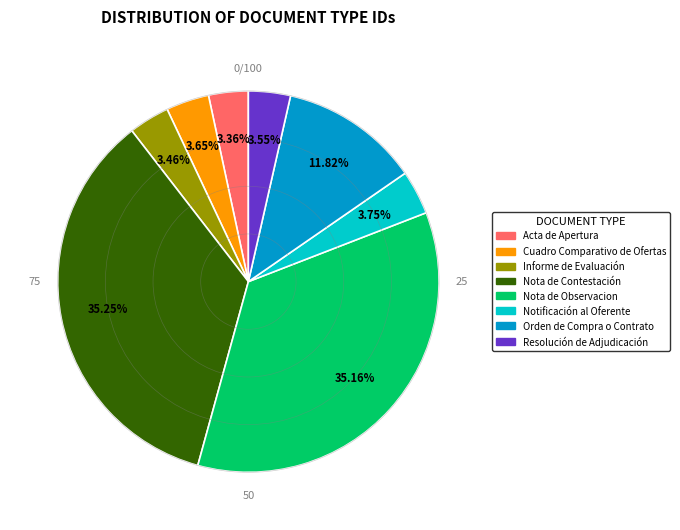

What percentage is the Nota de Contestación slice, to the nearest percent?

35%